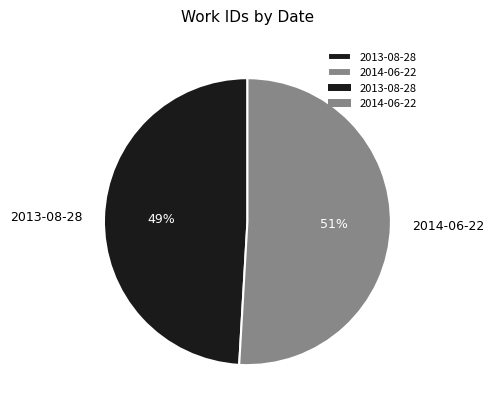

What percentage is the 2013-08-28 slice, to the nearest percent?

49%